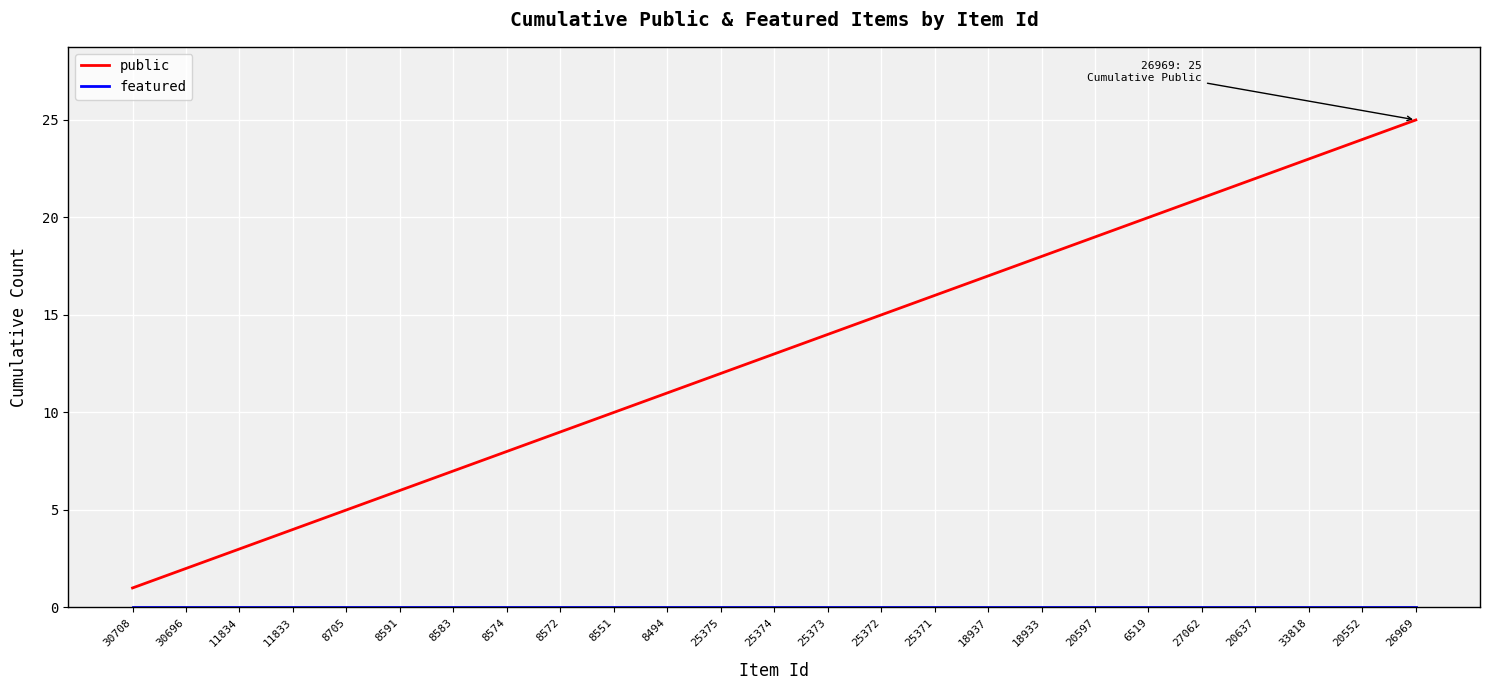

What is the total value across all series at 20637?

22